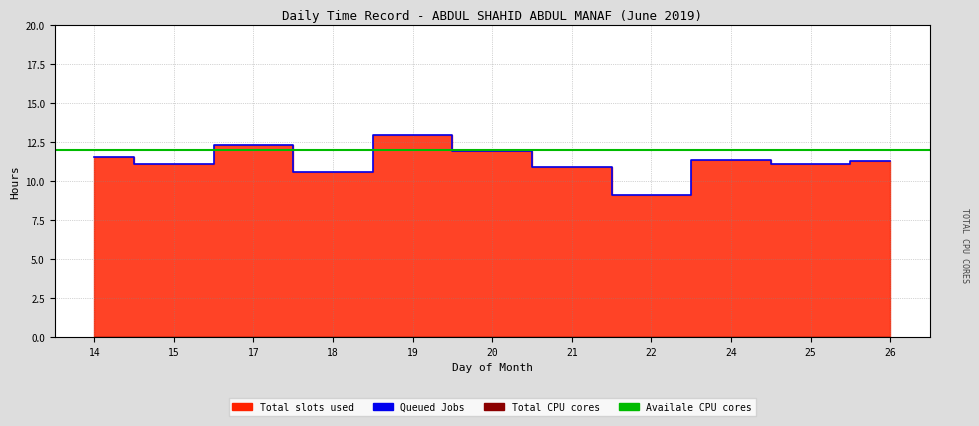

Rank the categories by value from lowest to highest.

22, 18, 21, 25, 15, 26, 24, 14, 20, 17, 19